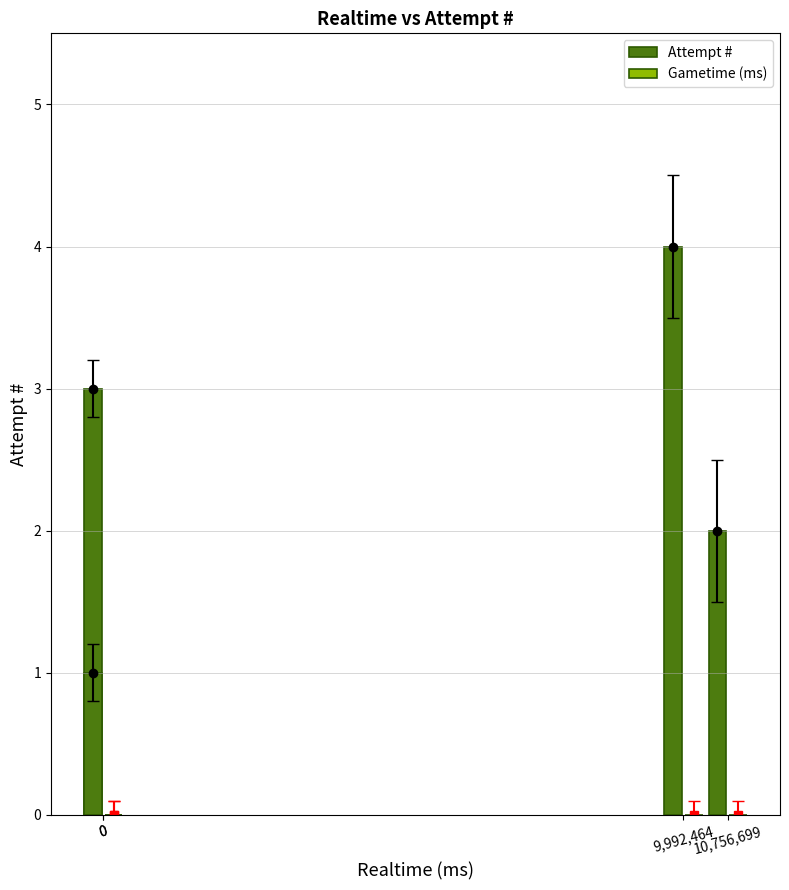

Where is Gametime (ms) nearest to the value 0?

9,992,464